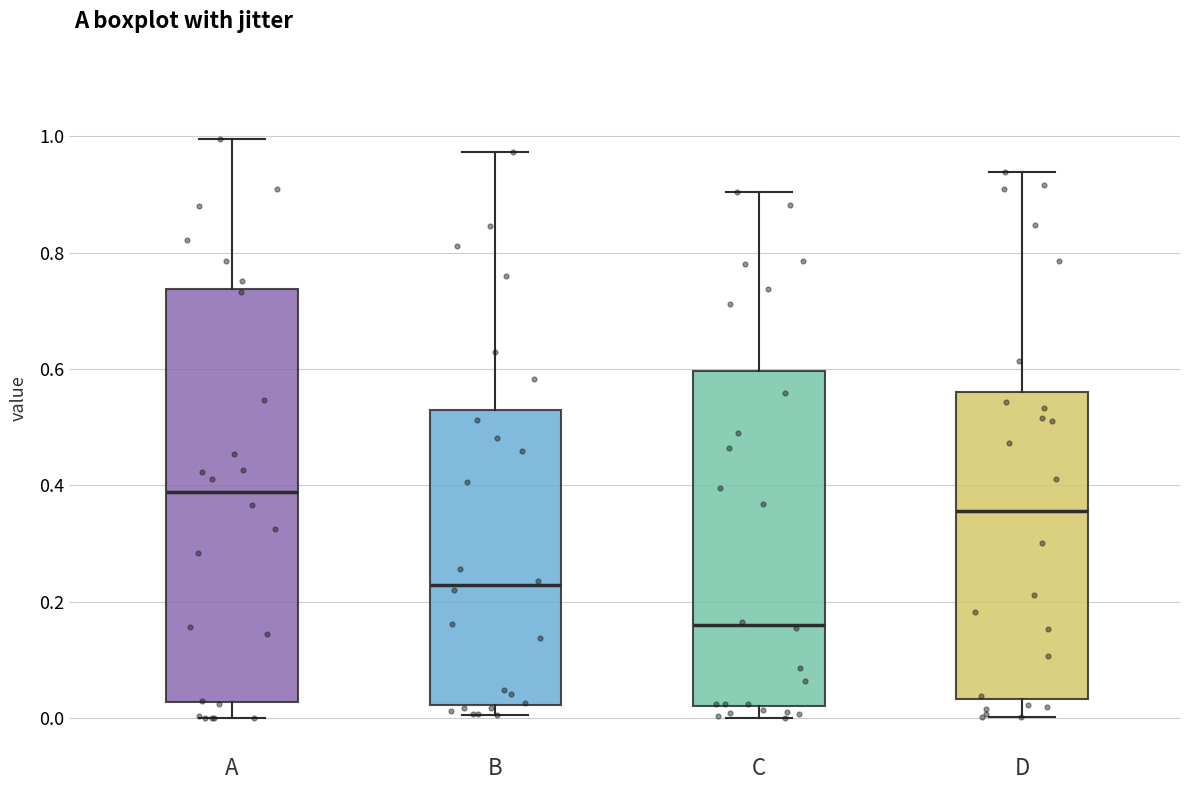

Which box's median line is the highest?

A